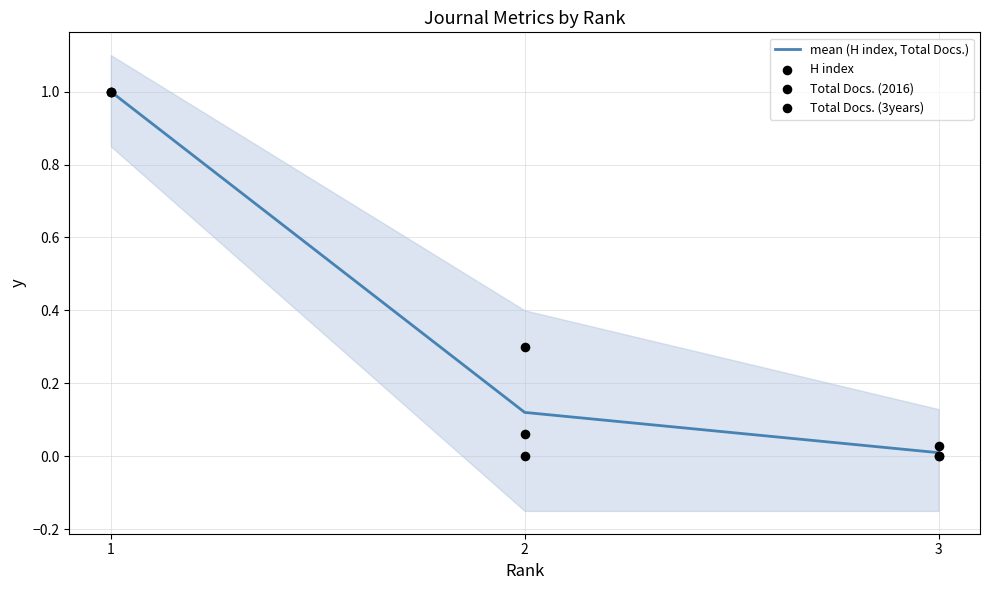

Which series has the largest Y range (max minus min)?

H index